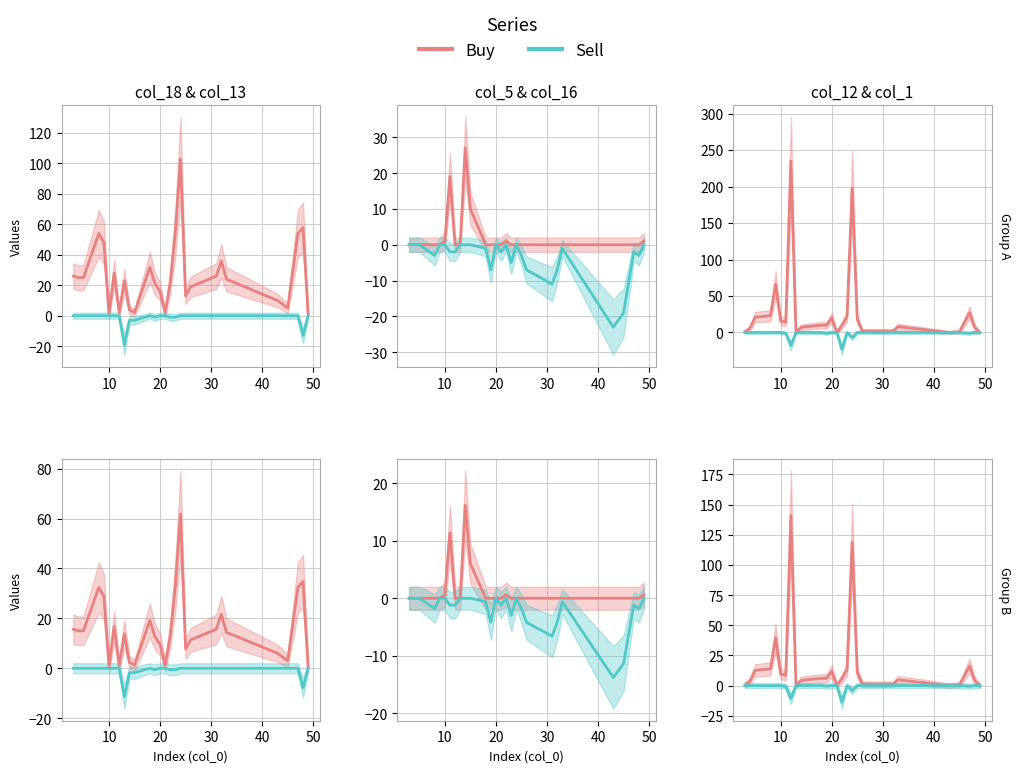

Does the chart display data point markers on the line(s)?

No